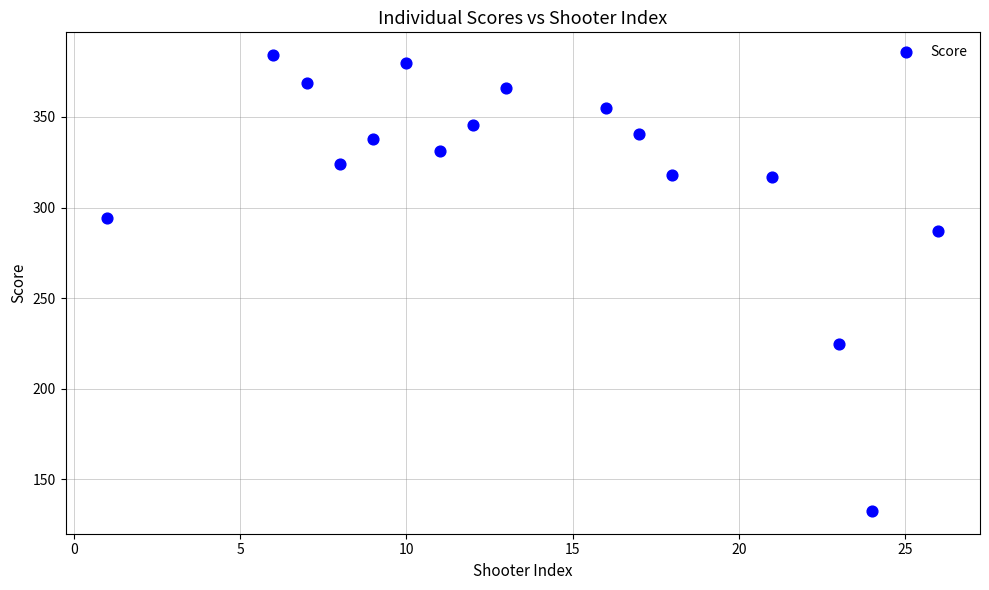

What is the range of Y values (max minus min)?

251.5